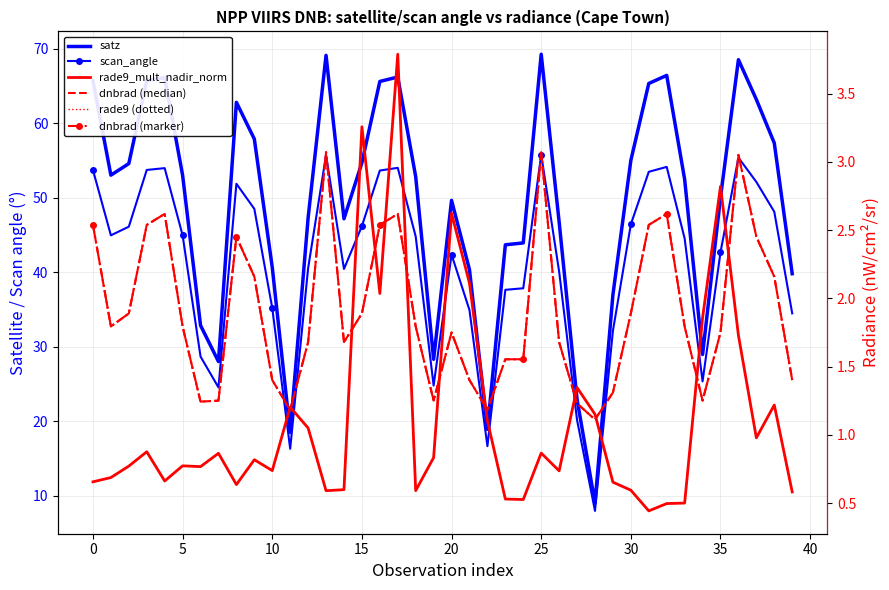

Which series has the largest total across all categories?

satz